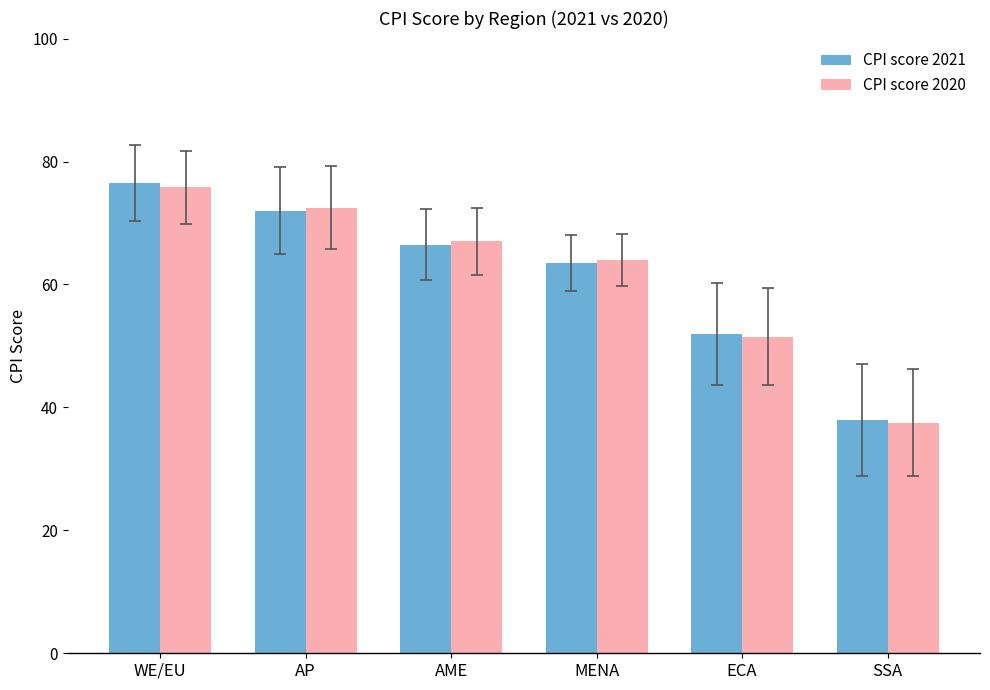

Rank the categories by CPI score 2021 value from lowest to highest.

SSA, ECA, MENA, AME, AP, WE/EU